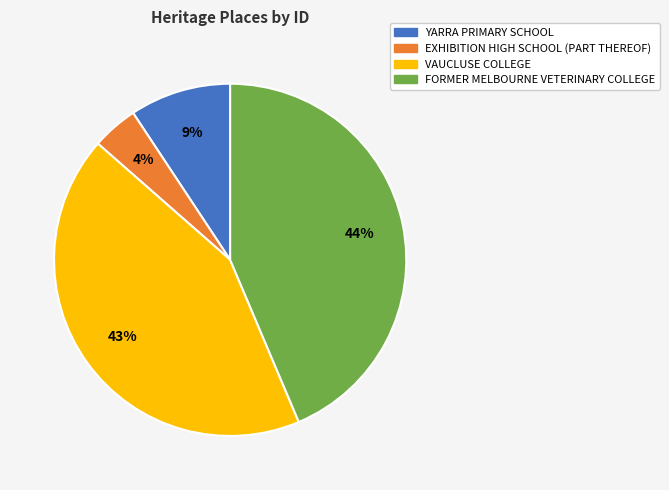

Which has a higher value, YARRA PRIMARY SCHOOL or VAUCLUSE COLLEGE?

VAUCLUSE COLLEGE